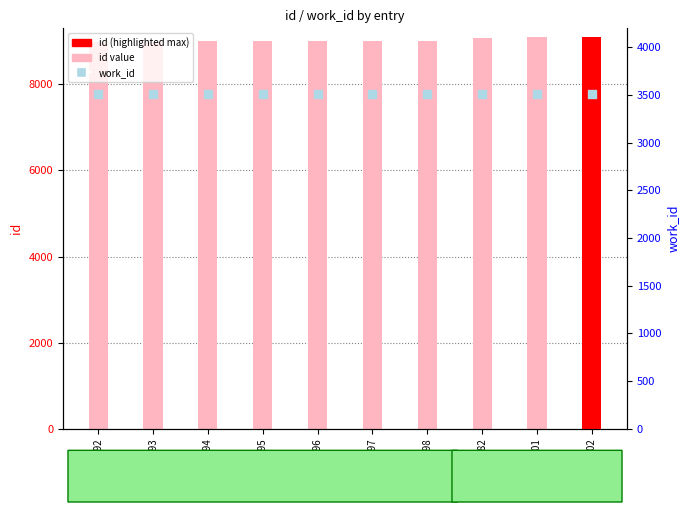

At how many categories does at least one series exceed 4859?

10